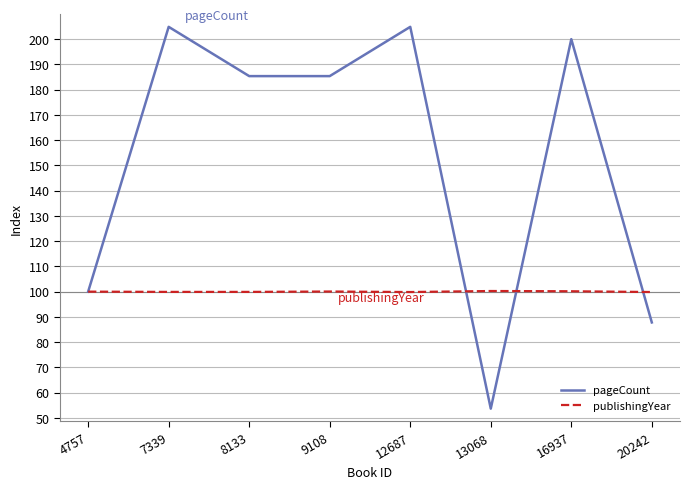

The publishingYear series shows 100.2 at 16937. True or false?

True